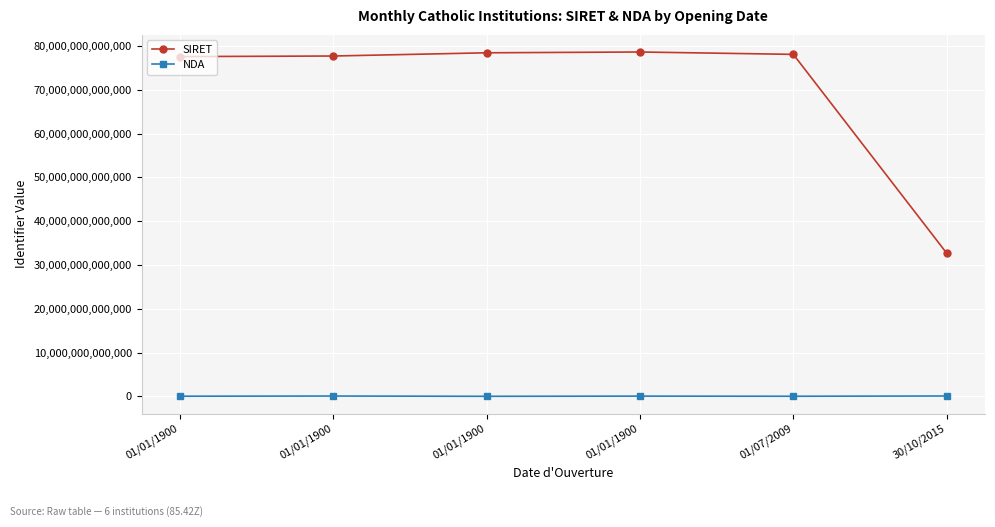

Count the number of data series in this chart.

2